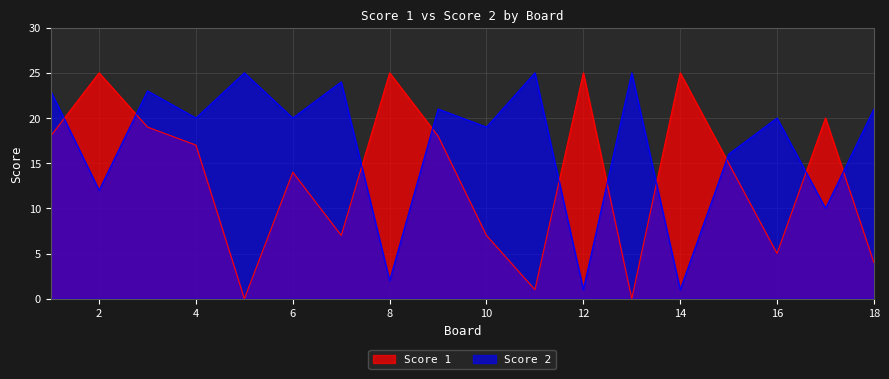

What are all the series names shown in the legend?

Score 1, Score 2